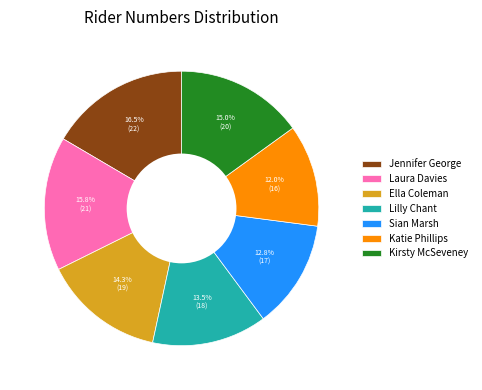

Rank the categories by value from highest to lowest.

Jennifer George, Laura Davies, Kirsty McSeveney, Ella Coleman, Lilly Chant, Sian Marsh, Katie Phillips